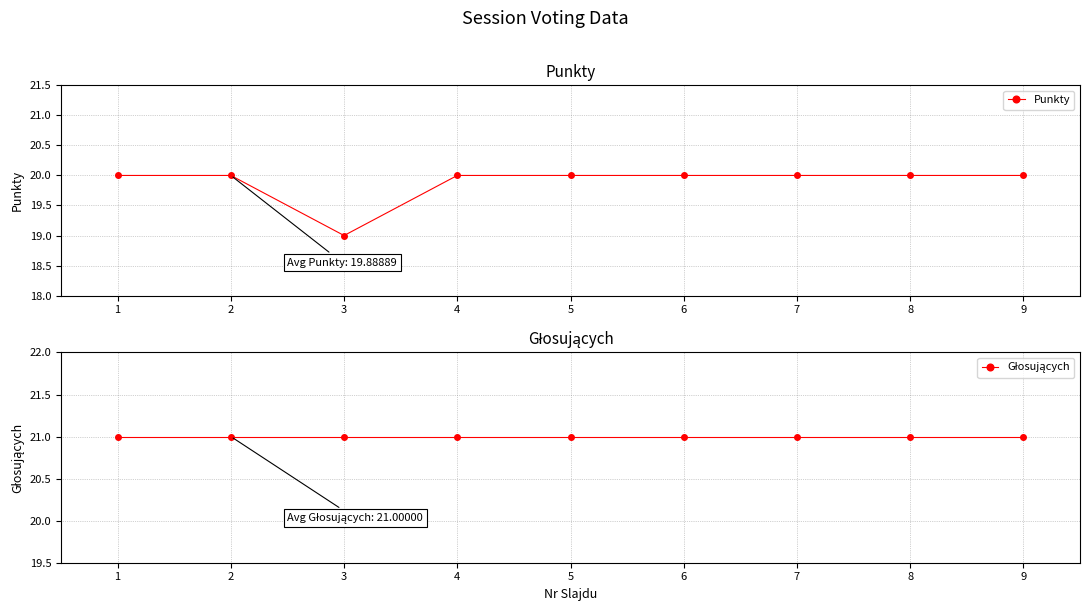

How many data points does each series have?

9